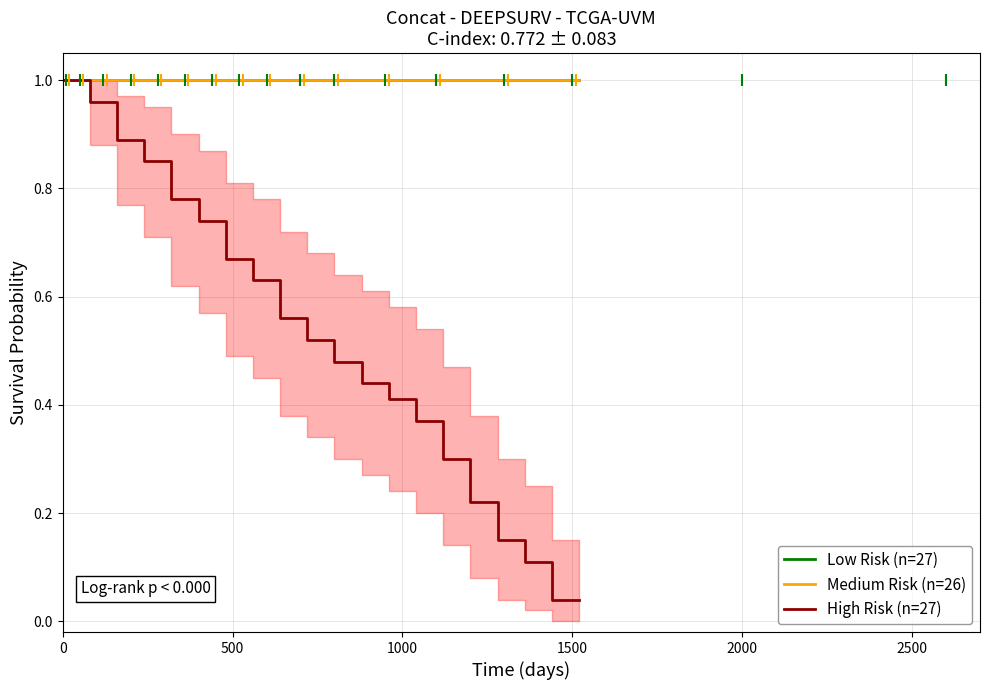

Does the chart have visible grid lines?

Yes